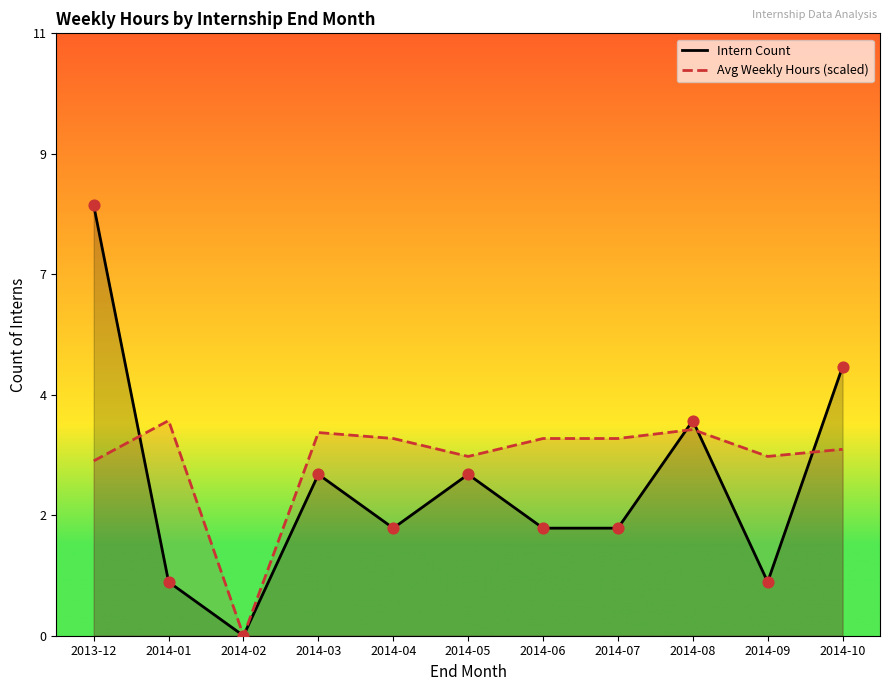

At how many categories does at least one series exceed 6?

1